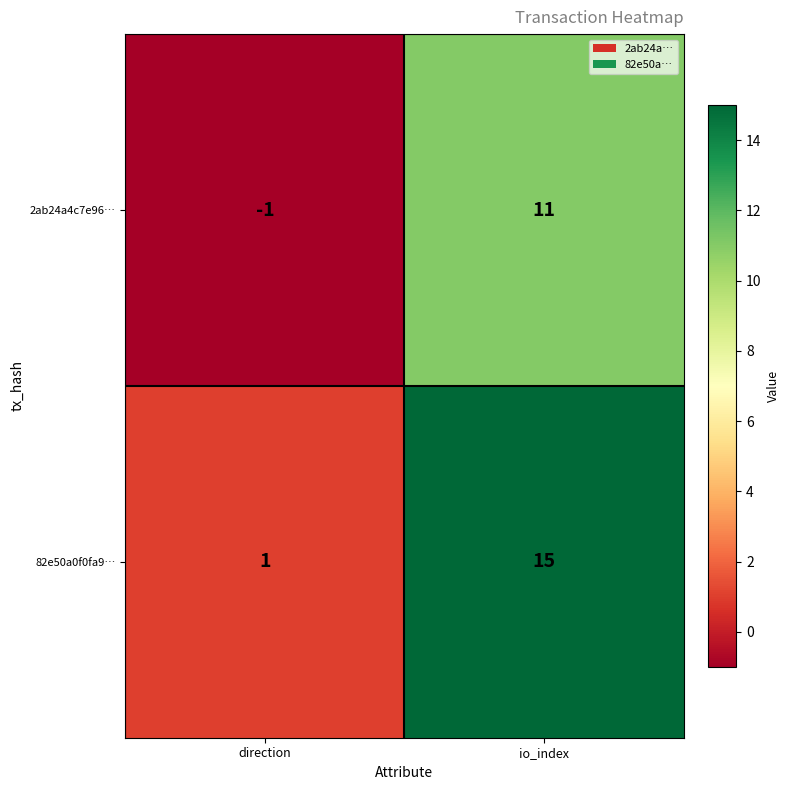

What is the difference between the highest and lowest values at io_index?

4